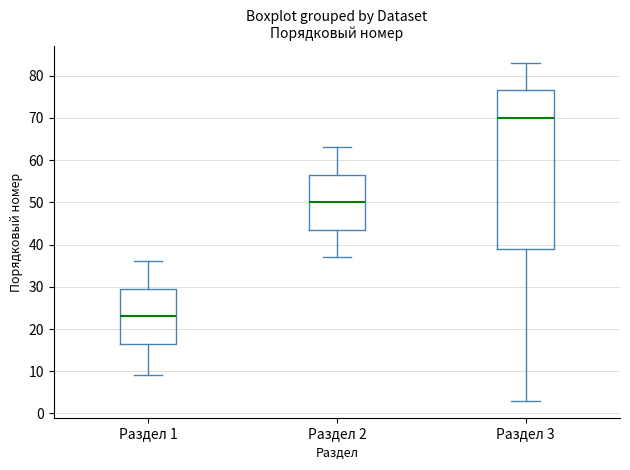

Reading left to right, transcribe this box plot: for each box, give where its median line is, the range the box spans, and where its two whiskers end, as read against the y-axis. The values are not printed on the chart, so give them approximately, as read against the axis.

Раздел 1: median 23, box 17 to 30, whiskers 9 to 36
Раздел 2: median 50, box 44 to 57, whiskers 37 to 63
Раздел 3: median 70, box 39 to 77, whiskers 3 to 83